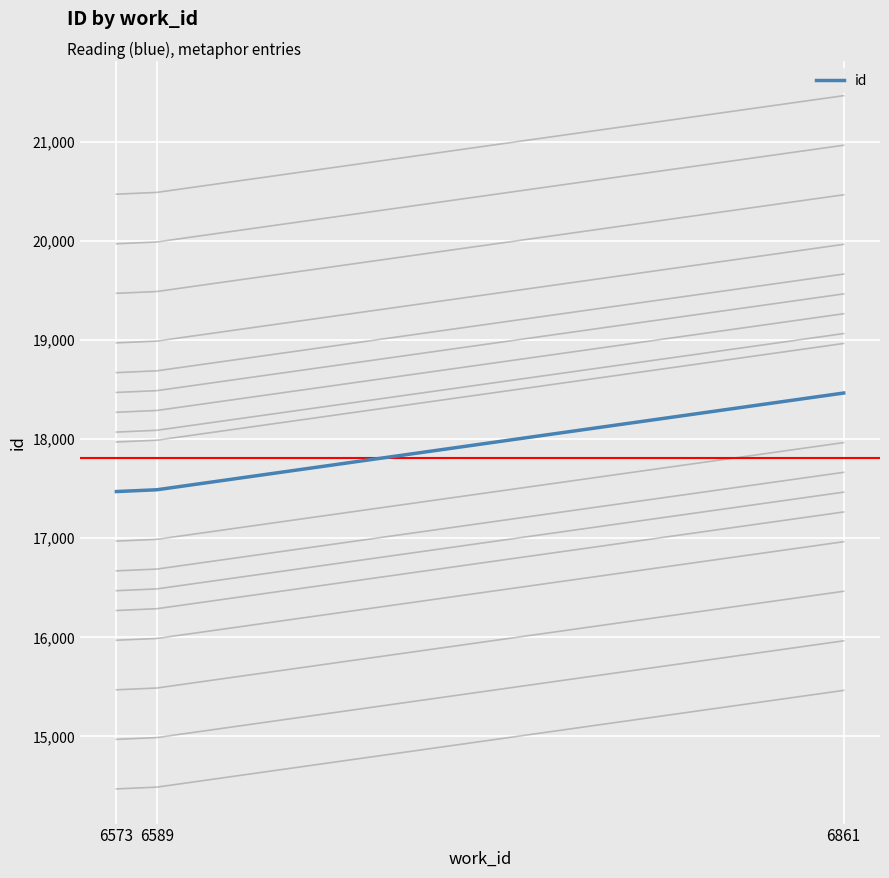

Which label corresponds to the smallest value in the chart?

6573